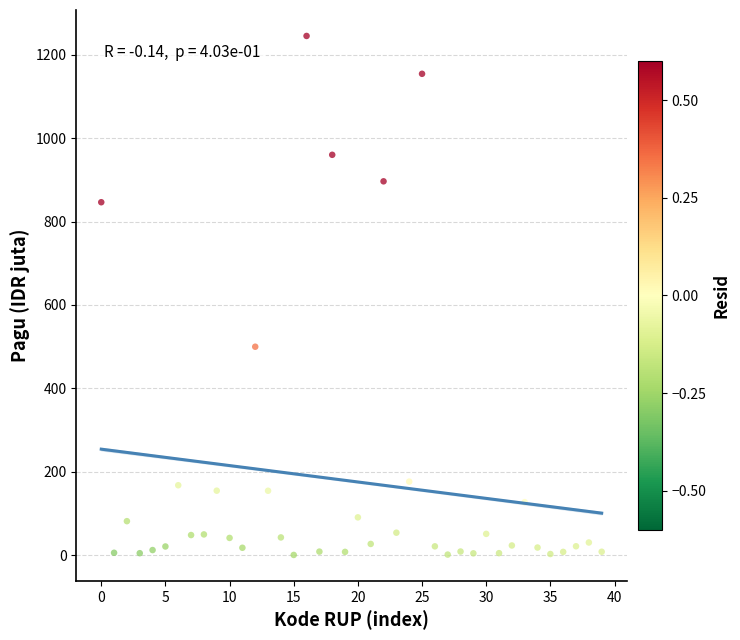

What Y value in the scatter plot is closest to 622?

499.9